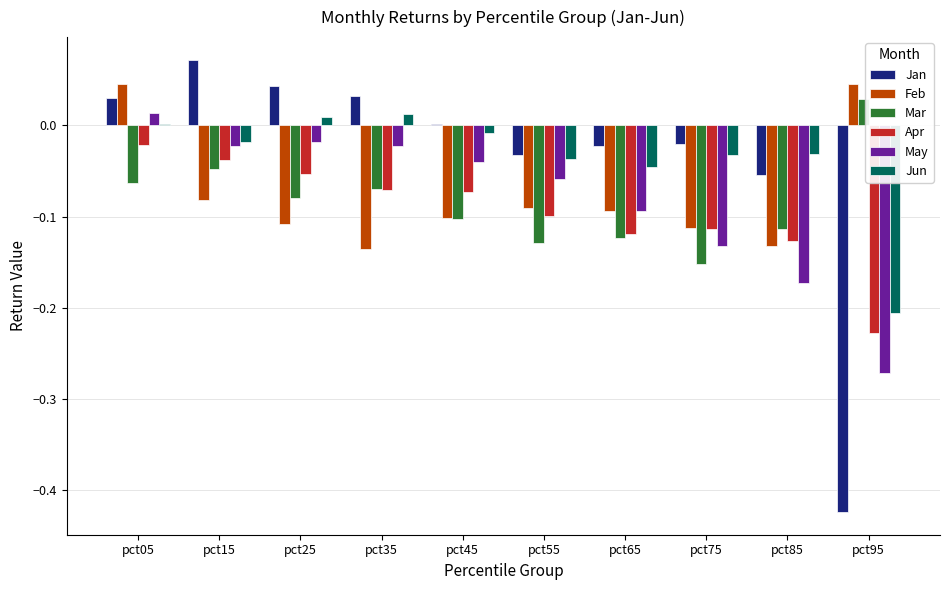

Is the value of Jun at pct55 greater than the value of Feb at pct65?

Yes